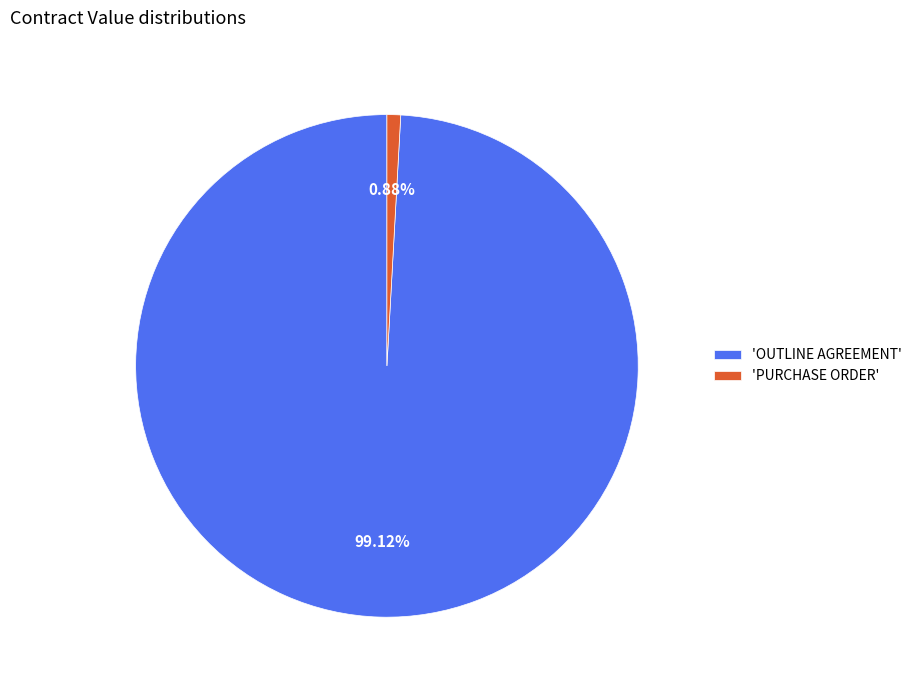

Rank the categories by value from lowest to highest.

'PURCHASE ORDER', 'OUTLINE AGREEMENT'